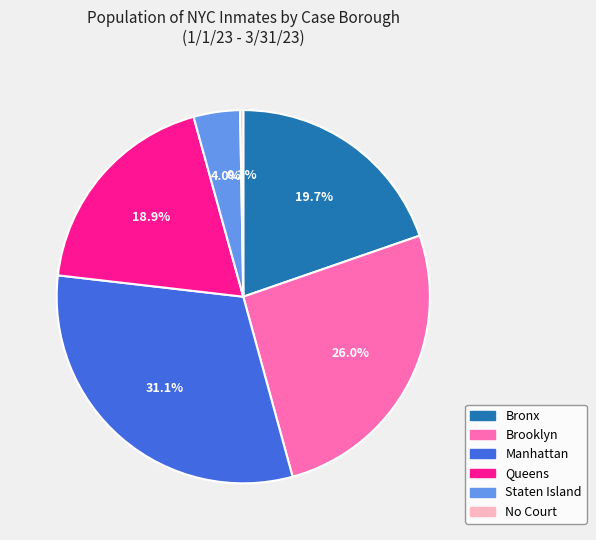

Is there a majority slice in this chart?

No